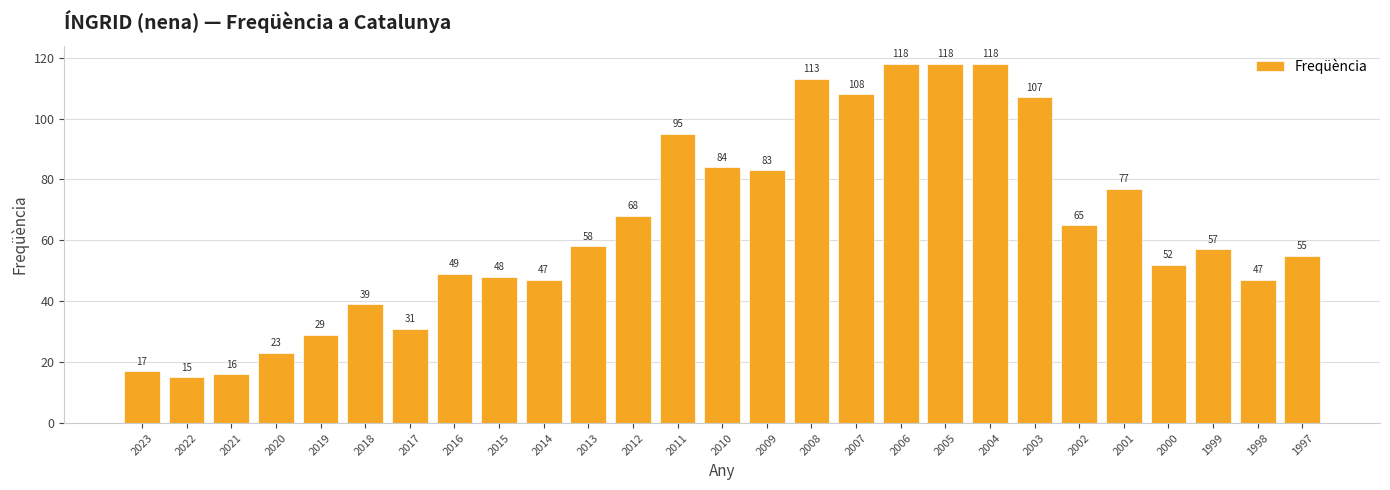

Count the number of data series in this chart.

1